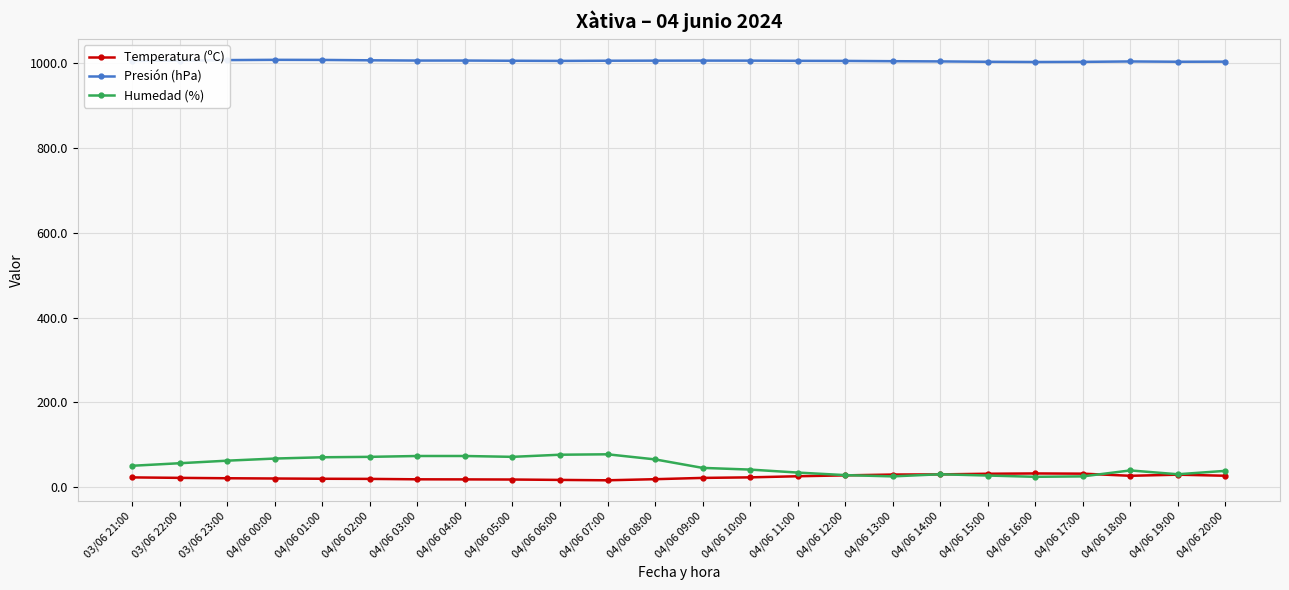

The Presión (hPa) series shows 546.8 at 04/06 01:00. True or false?

False